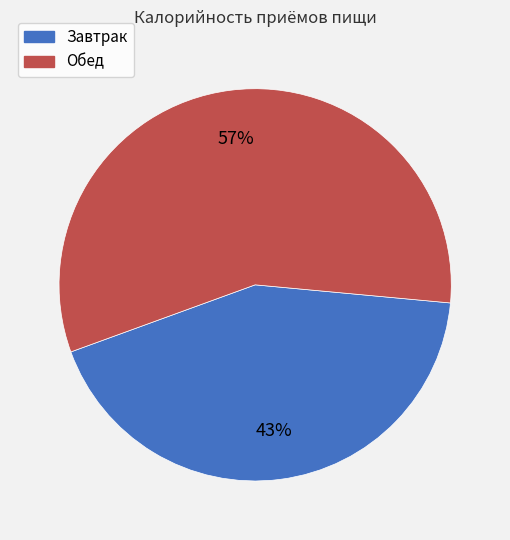

Do Обед and Завтрак together represent more than half of the pie?

Yes